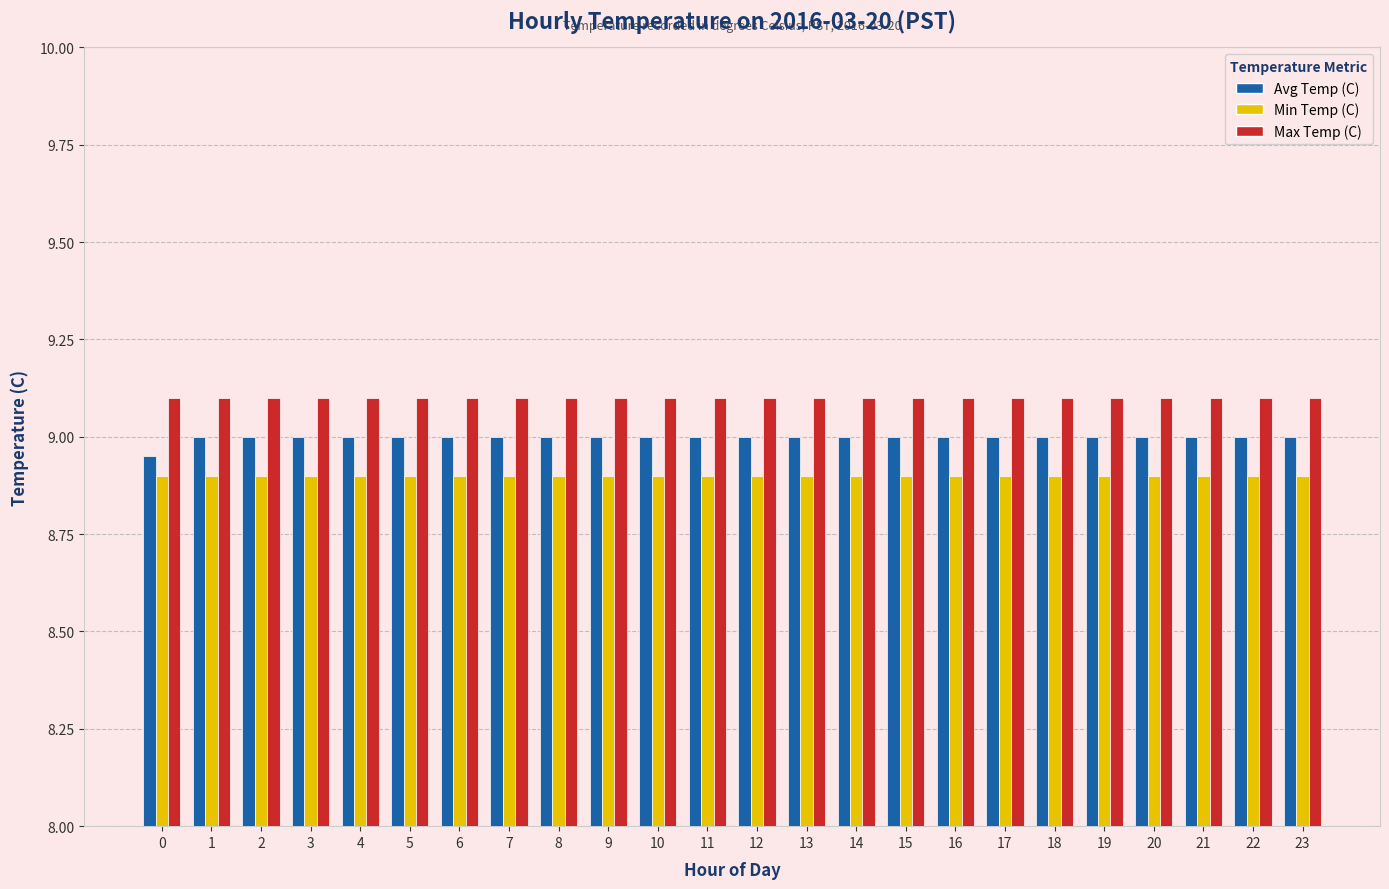

Count the Avg Temp (C) values in the range 9 to 10.

23